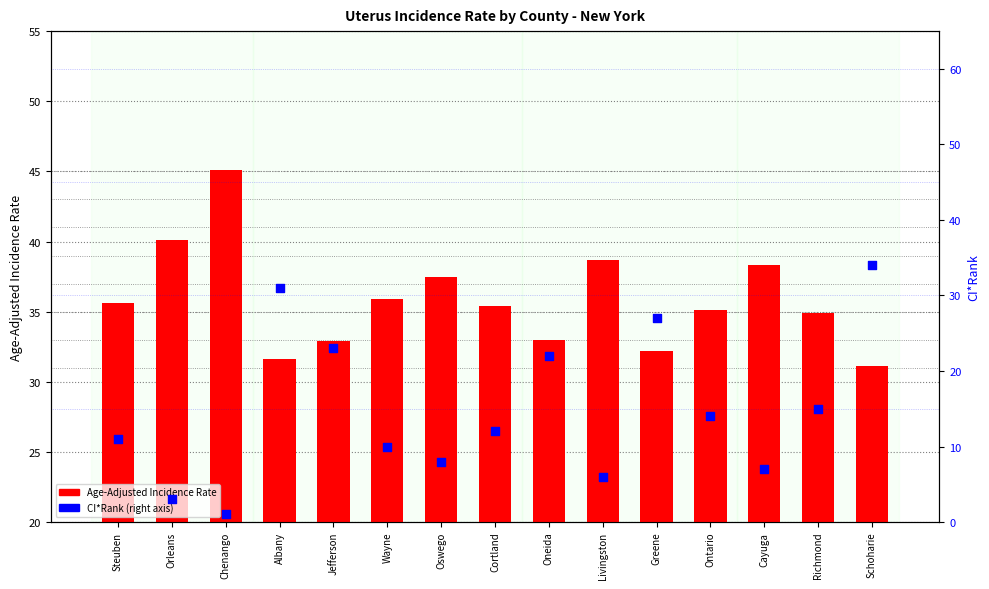

Is the value of Age-Adjusted Incidence Rate at Oswego greater than the value of CI*Rank at Wayne?

Yes